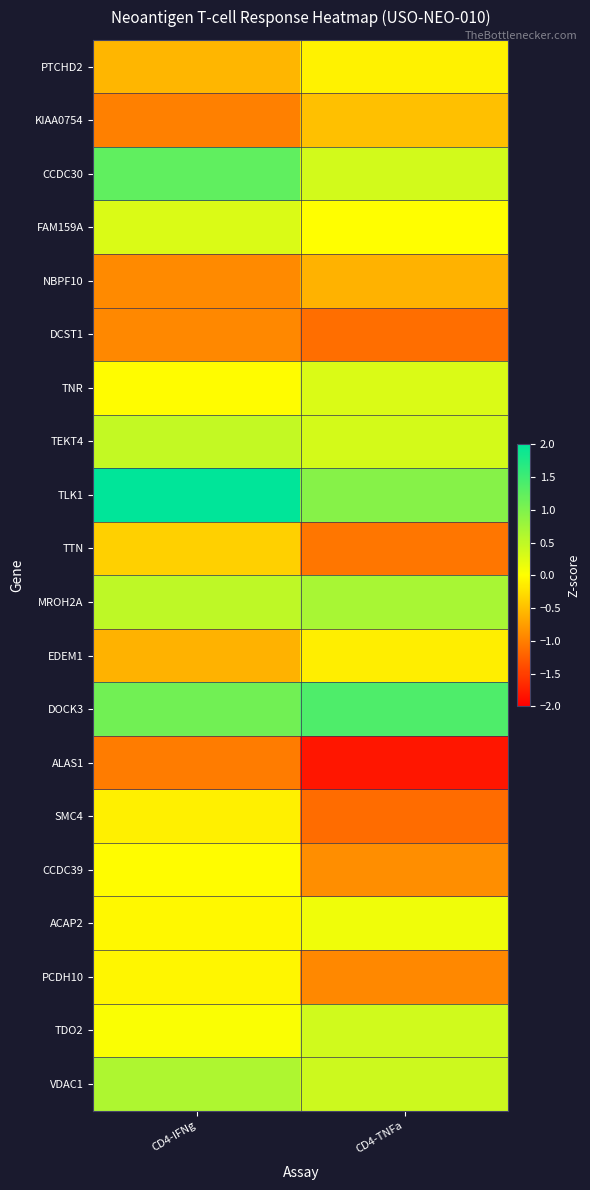

At how many categories does at least one series exceed -1?

2